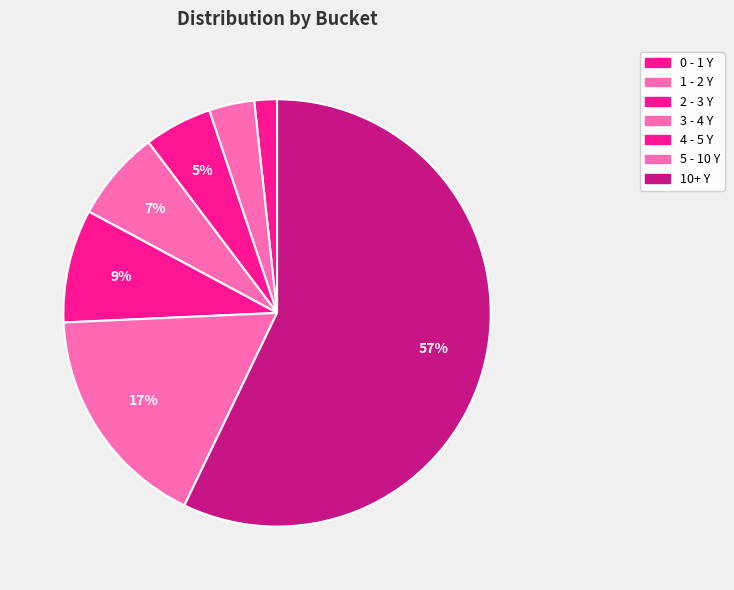

What percentage is the 4 - 5 Y slice, to the nearest percent?

9%